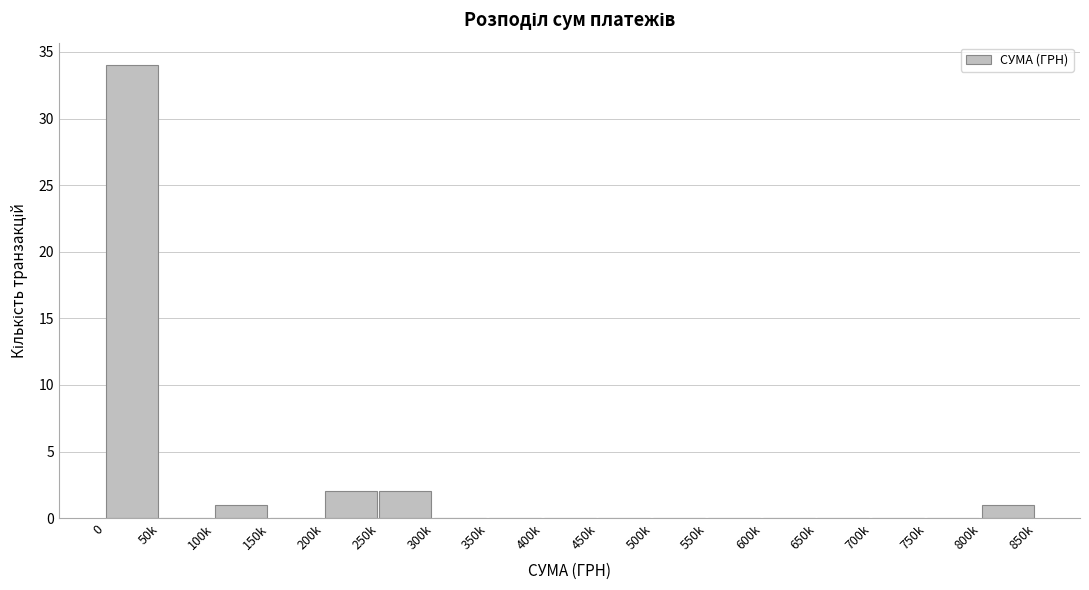

Reading left to right, what are all the values shown in this chart?

0=34	50k=0	100k=1	150k=0	200k=2	250k=2	300k=0	350k=0	400k=0	450k=0	500k=0	550k=0	600k=0	650k=0	700k=0	750k=0	800k=1